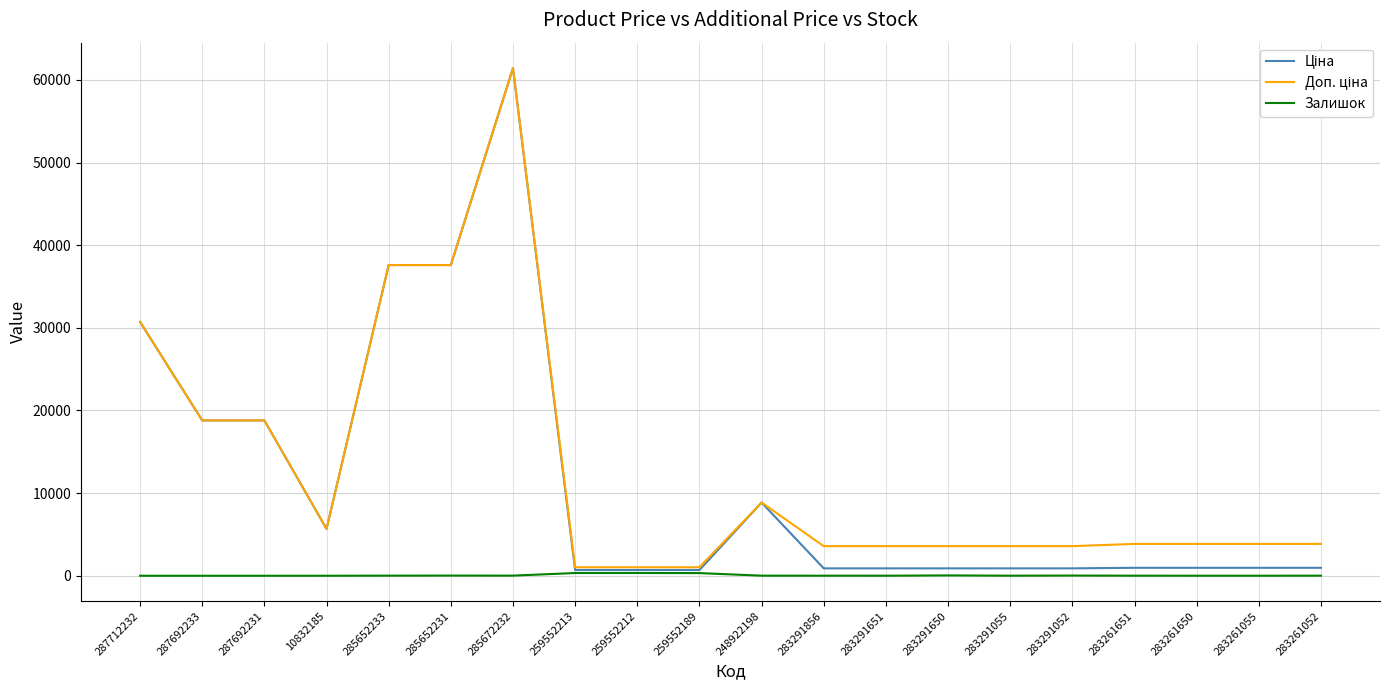

At which category is the sum across all series the highest?

285672232